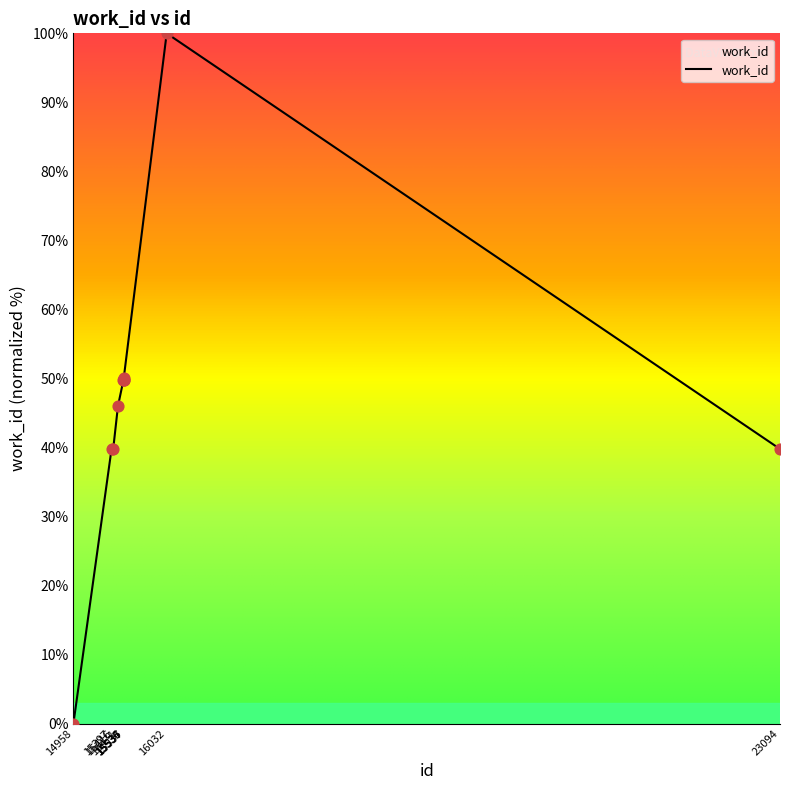

Between 15535 and 15397, which is larger?

15535